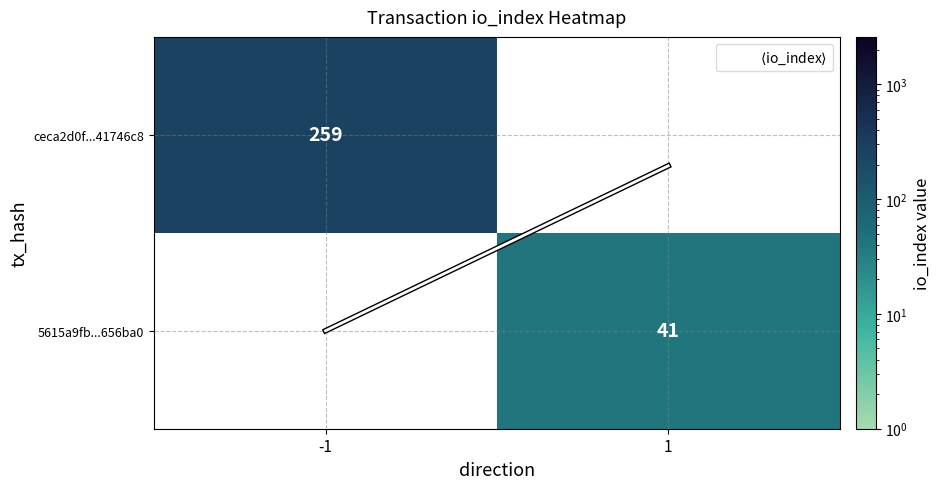

Rank the series at 1 from highest to lowest value.

$\langle$io_index$\rangle$, ceca2d0f...41746c8, 5615a9fb...656ba0